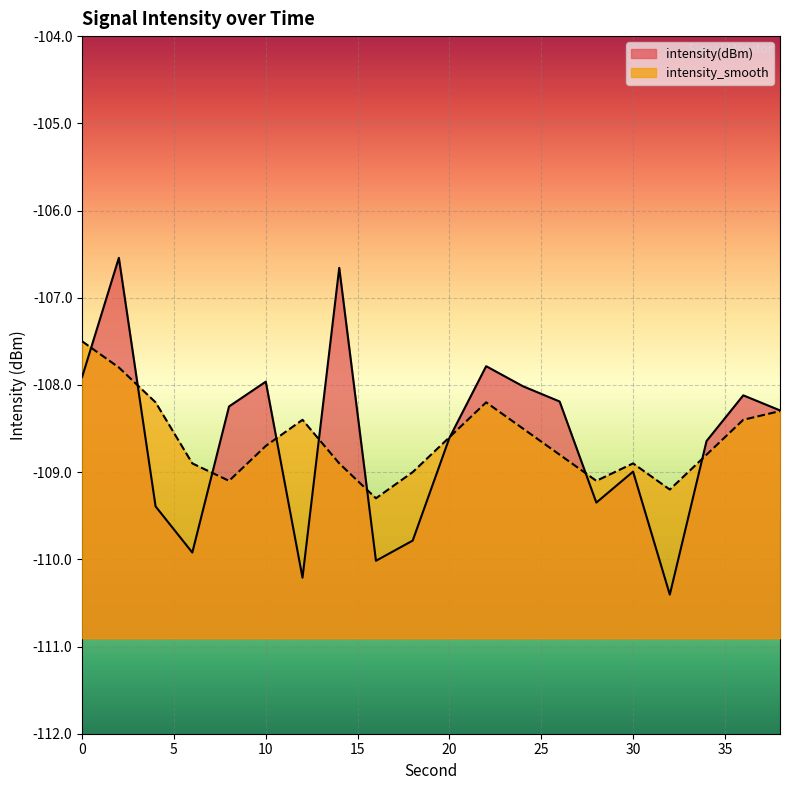

What are all the series names shown in the legend?

intensity(dBm), intensity_smooth